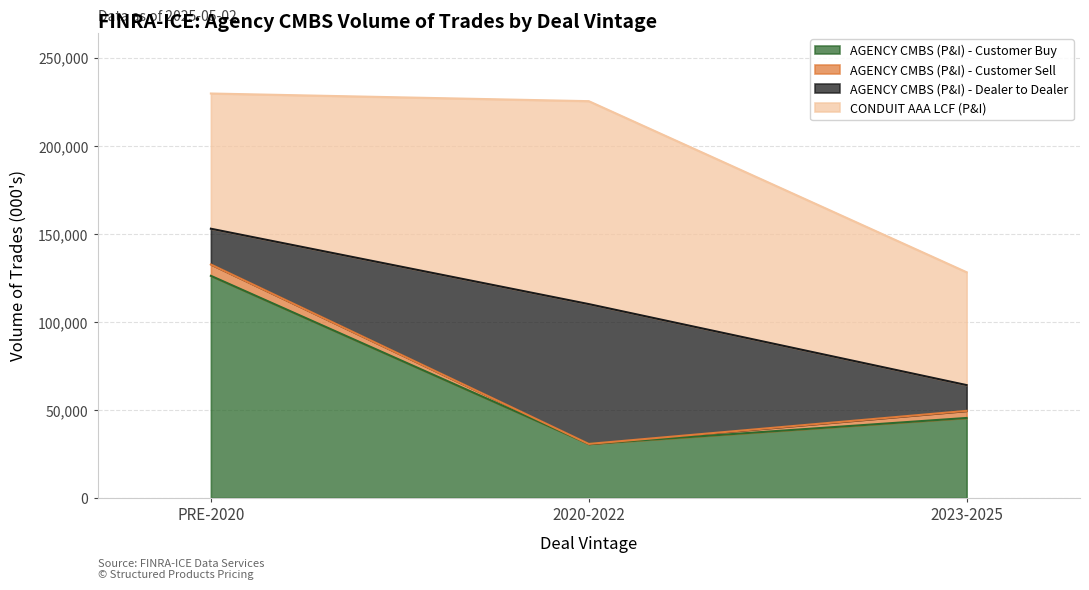

What is the value of the AGENCY CMBS (P&I) - Customer Buy point at the 3rd from the left?

45429.7